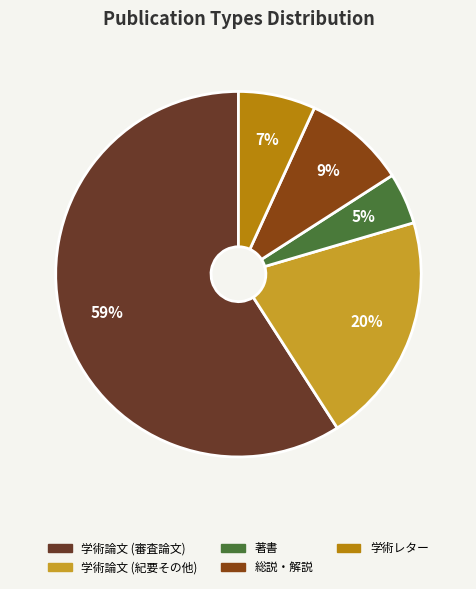

How many slices are in this pie chart?

5